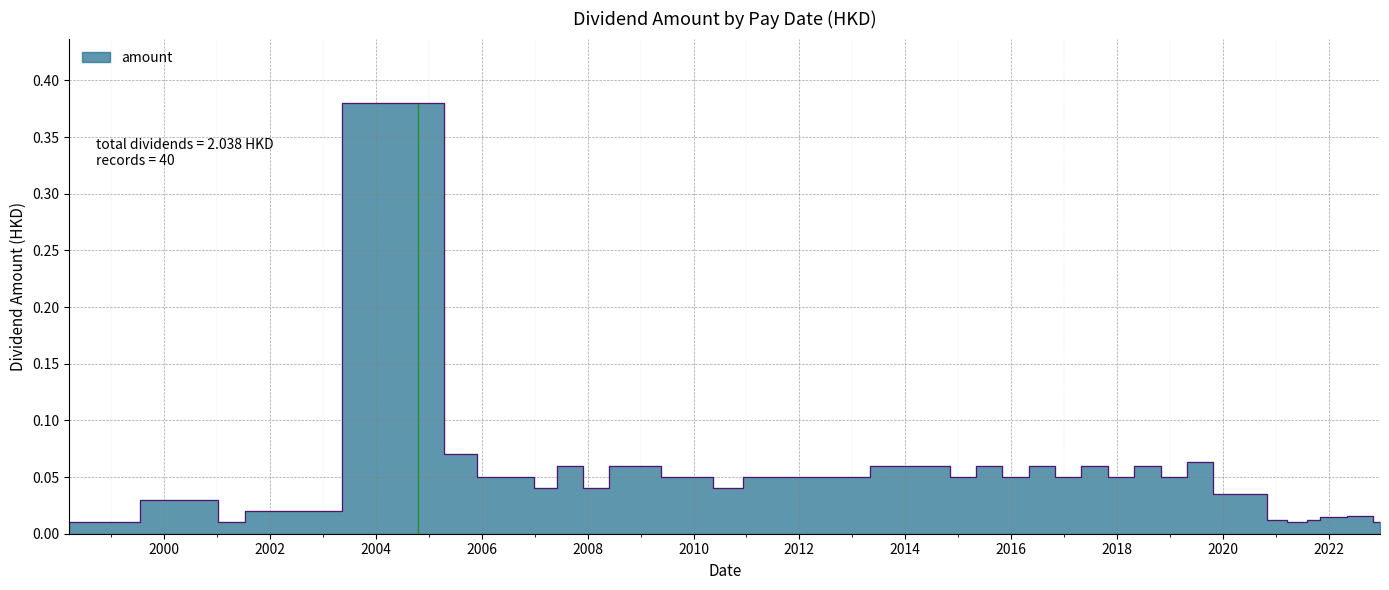

The value at 2004-10-21 is 0.2. True or false?

False